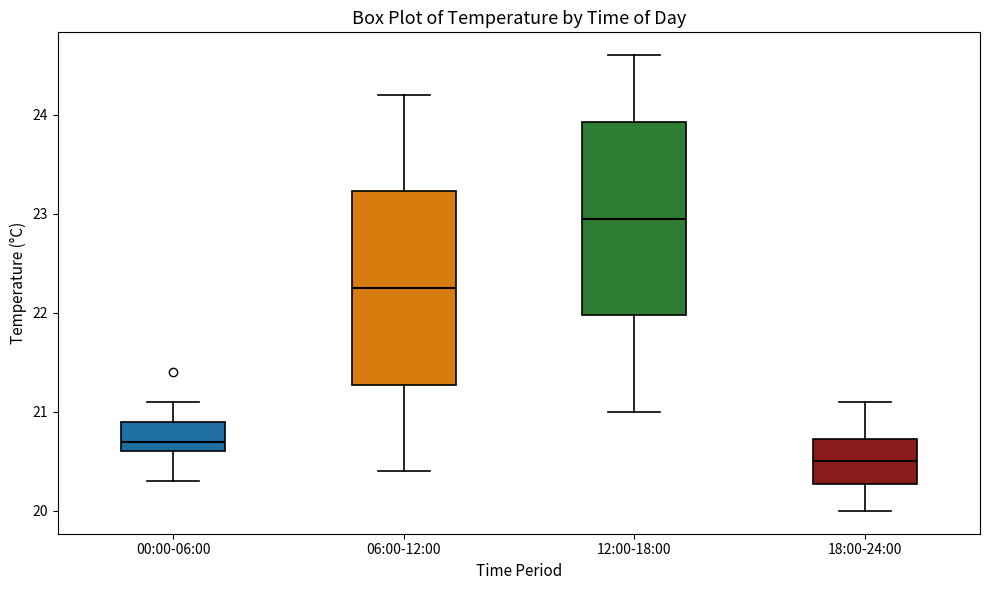

Which box has the highest median line?

12:00-18:00